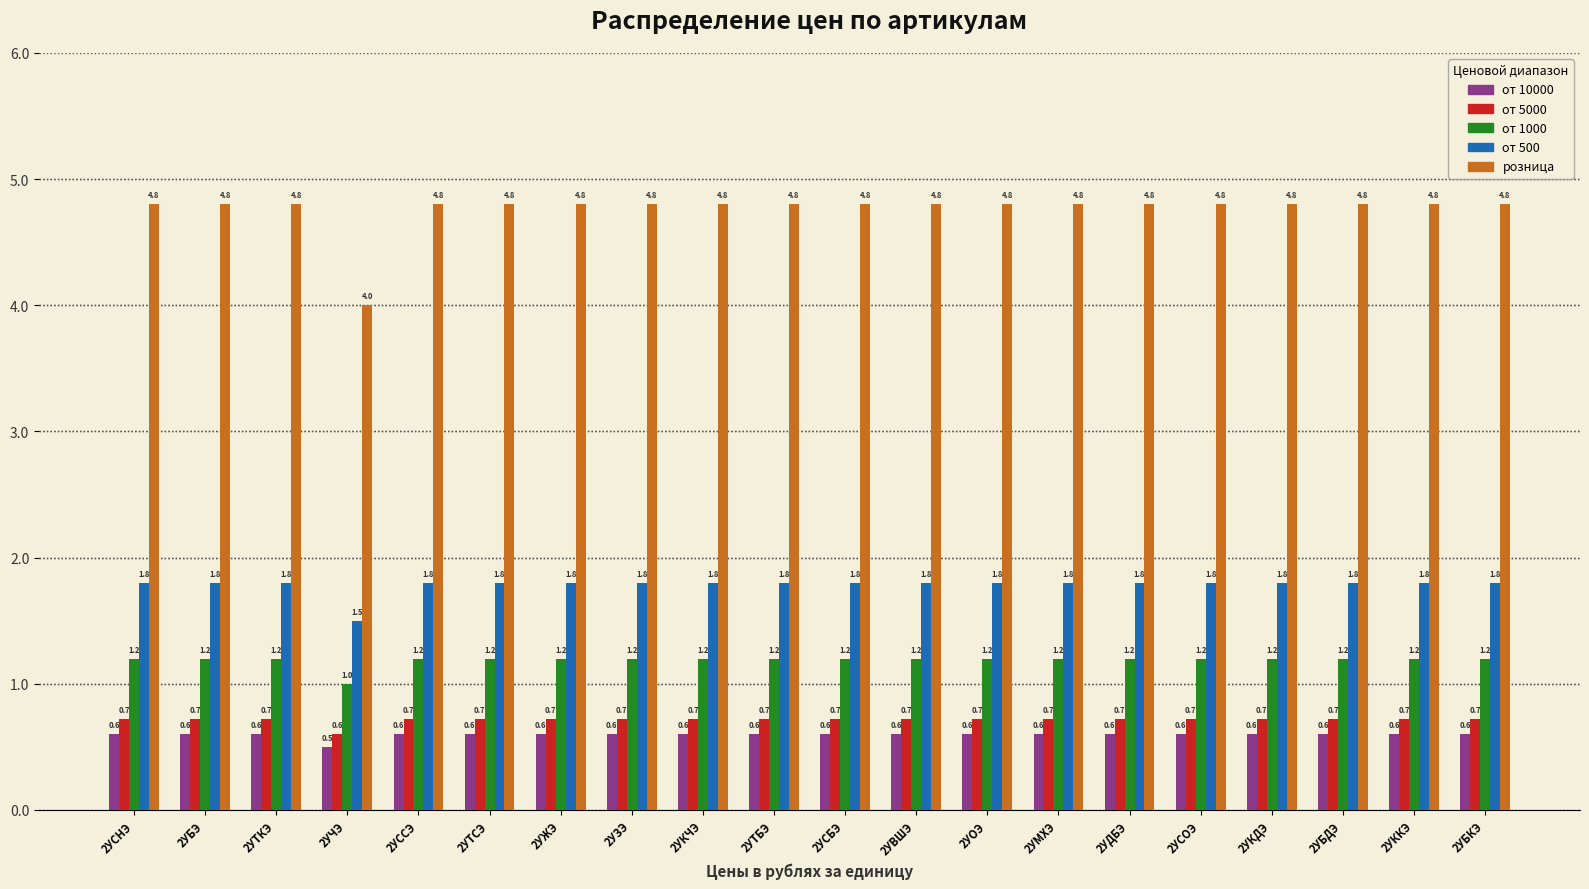

Reading left to right, list all the values displayed in this chart.

от 10000: 2УСНЭ=0.6	2УБЭ=0.6	2УТКЭ=0.6	2УЧЭ=0.5	2УССЭ=0.6	2УТСЭ=0.6	2УЖЭ=0.6	2УЗЭ=0.6	2УКЧЭ=0.6	2УТБЭ=0.6	2УСБЭ=0.6	2УВШЭ=0.6	2УОЭ=0.6	2УМХЭ=0.6	2УДБЭ=0.6	2УСОЭ=0.6	2УКДЭ=0.6	2УБДЭ=0.6	2УККЭ=0.6	2УБКЭ=0.6
от 5000: 2УСНЭ=0.7	2УБЭ=0.7	2УТКЭ=0.7	2УЧЭ=0.6	2УССЭ=0.7	2УТСЭ=0.7	2УЖЭ=0.7	2УЗЭ=0.7	2УКЧЭ=0.7	2УТБЭ=0.7	2УСБЭ=0.7	2УВШЭ=0.7	2УОЭ=0.7	2УМХЭ=0.7	2УДБЭ=0.7	2УСОЭ=0.7	2УКДЭ=0.7	2УБДЭ=0.7	2УККЭ=0.7	2УБКЭ=0.7
от 1000: 2УСНЭ=1.2	2УБЭ=1.2	2УТКЭ=1.2	2УЧЭ=1.0	2УССЭ=1.2	2УТСЭ=1.2	2УЖЭ=1.2	2УЗЭ=1.2	2УКЧЭ=1.2	2УТБЭ=1.2	2УСБЭ=1.2	2УВШЭ=1.2	2УОЭ=1.2	2УМХЭ=1.2	2УДБЭ=1.2	2УСОЭ=1.2	2УКДЭ=1.2	2УБДЭ=1.2	2УККЭ=1.2	2УБКЭ=1.2
от 500: 2УСНЭ=1.8	2УБЭ=1.8	2УТКЭ=1.8	2УЧЭ=1.5	2УССЭ=1.8	2УТСЭ=1.8	2УЖЭ=1.8	2УЗЭ=1.8	2УКЧЭ=1.8	2УТБЭ=1.8	2УСБЭ=1.8	2УВШЭ=1.8	2УОЭ=1.8	2УМХЭ=1.8	2УДБЭ=1.8	2УСОЭ=1.8	2УКДЭ=1.8	2УБДЭ=1.8	2УККЭ=1.8	2УБКЭ=1.8
розница: 2УСНЭ=4.8	2УБЭ=4.8	2УТКЭ=4.8	2УЧЭ=4.0	2УССЭ=4.8	2УТСЭ=4.8	2УЖЭ=4.8	2УЗЭ=4.8	2УКЧЭ=4.8	2УТБЭ=4.8	2УСБЭ=4.8	2УВШЭ=4.8	2УОЭ=4.8	2УМХЭ=4.8	2УДБЭ=4.8	2УСОЭ=4.8	2УКДЭ=4.8	2УБДЭ=4.8	2УККЭ=4.8	2УБКЭ=4.8